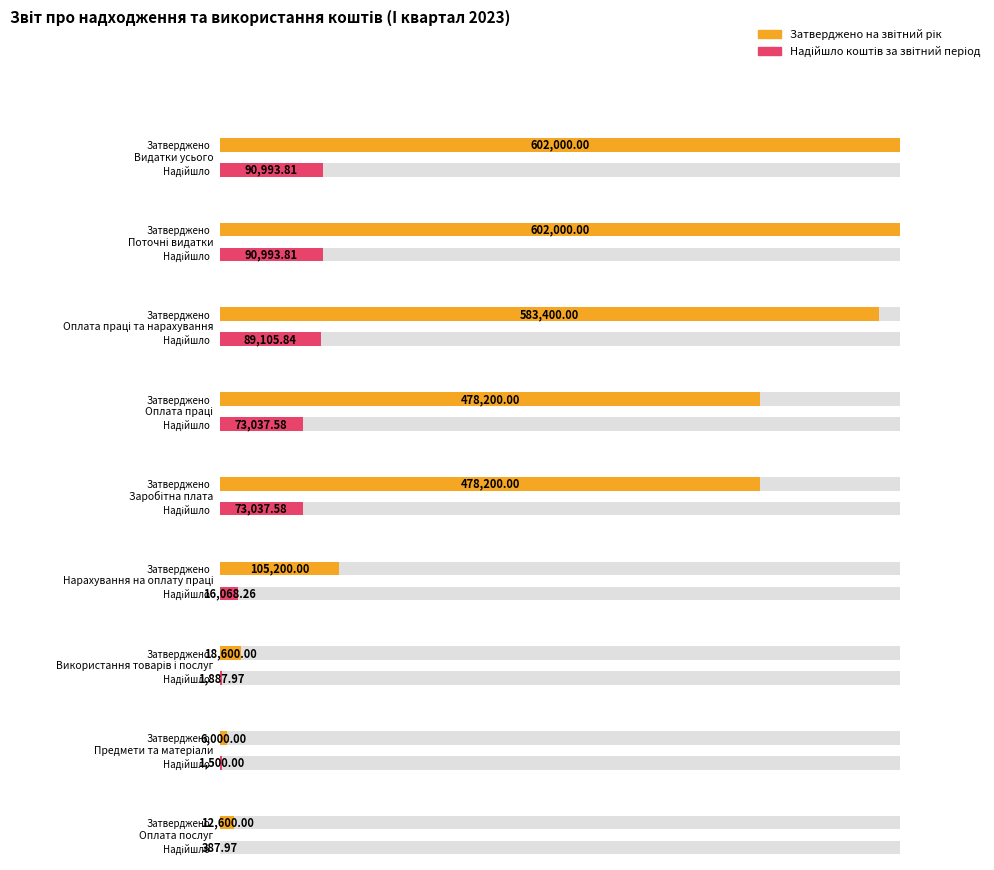

What is the smallest value displayed?

388.0